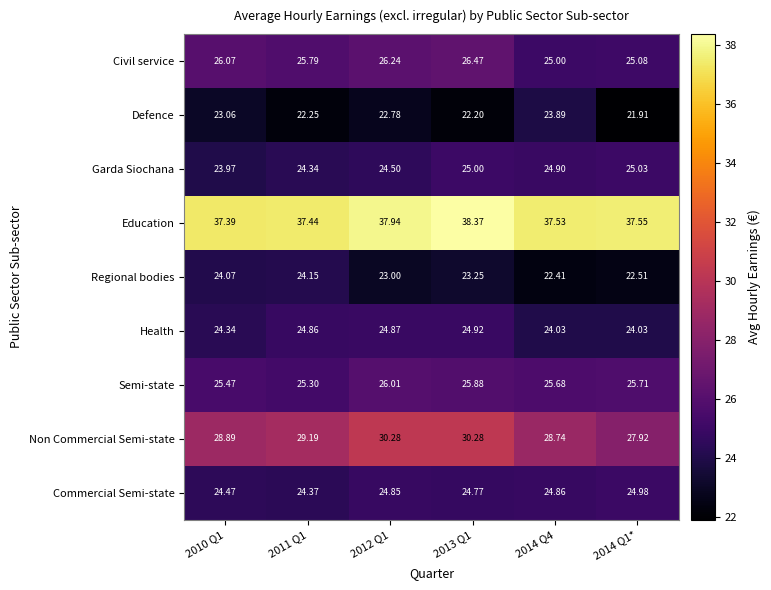

Which series has the largest total across all categories?

Education